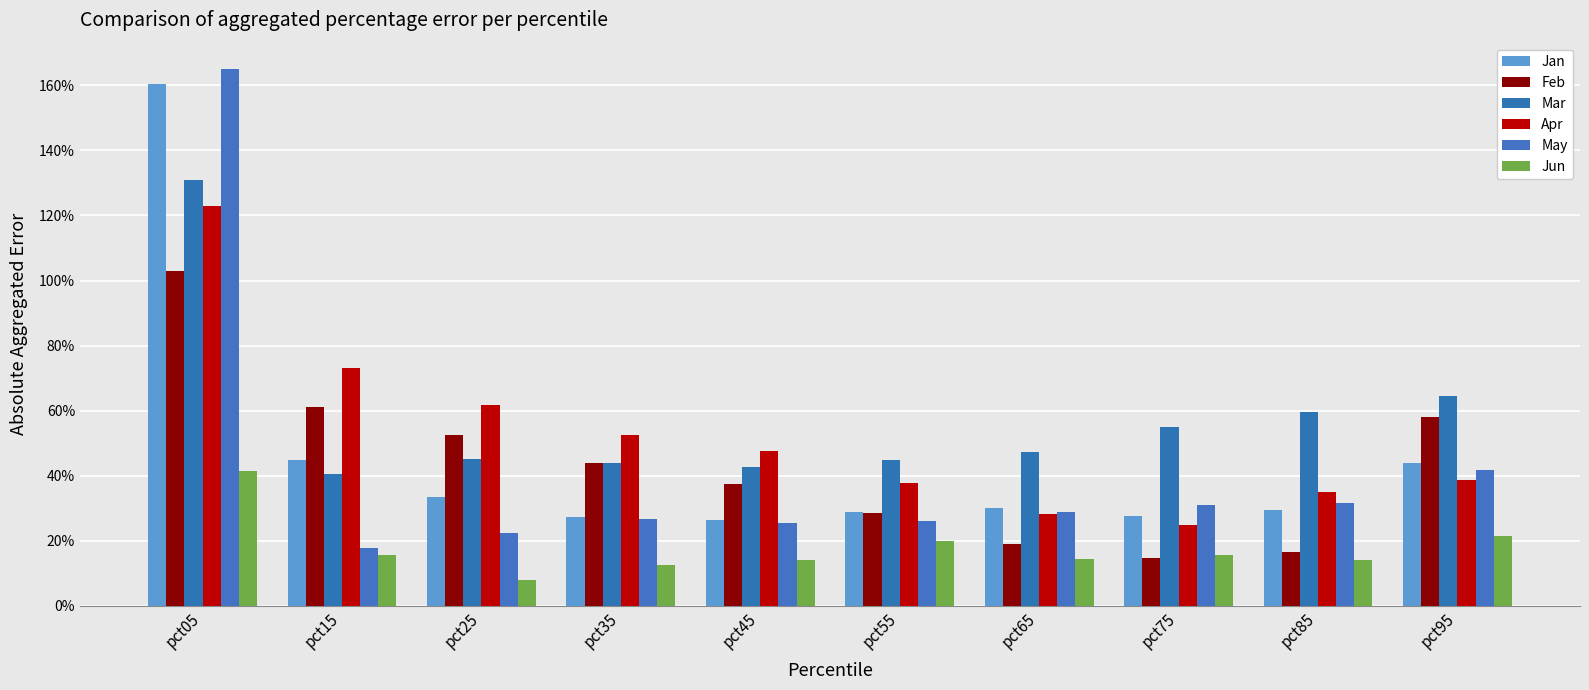

The May series shows 0.2 at pct25. True or false?

True